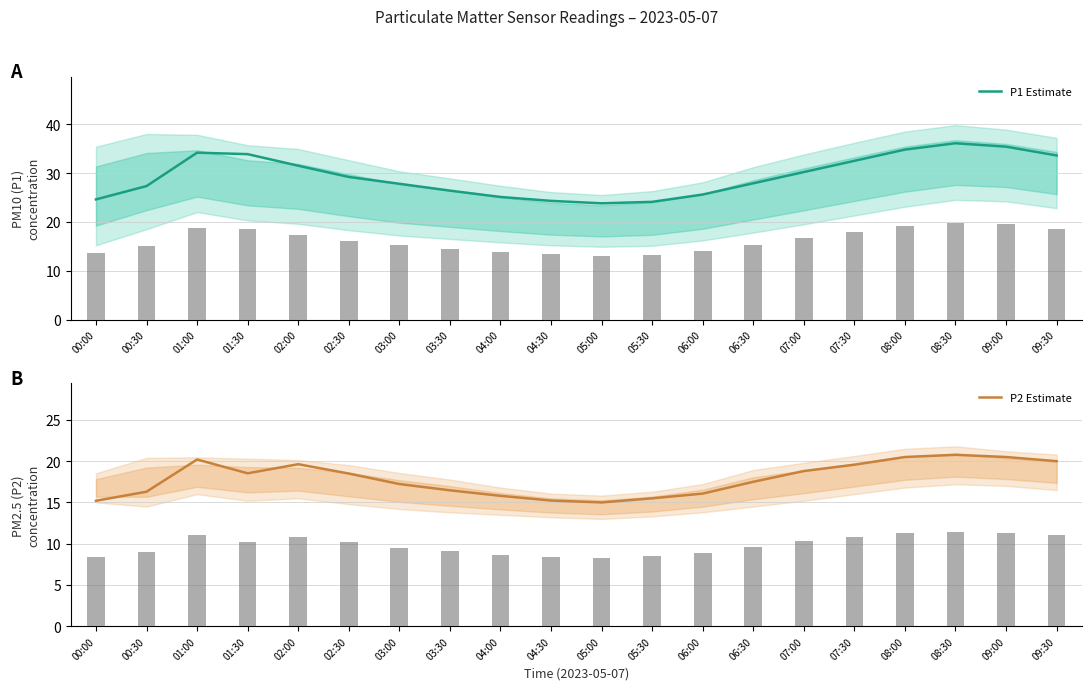

Read the P1 Estimate value at 05:30.

24.1